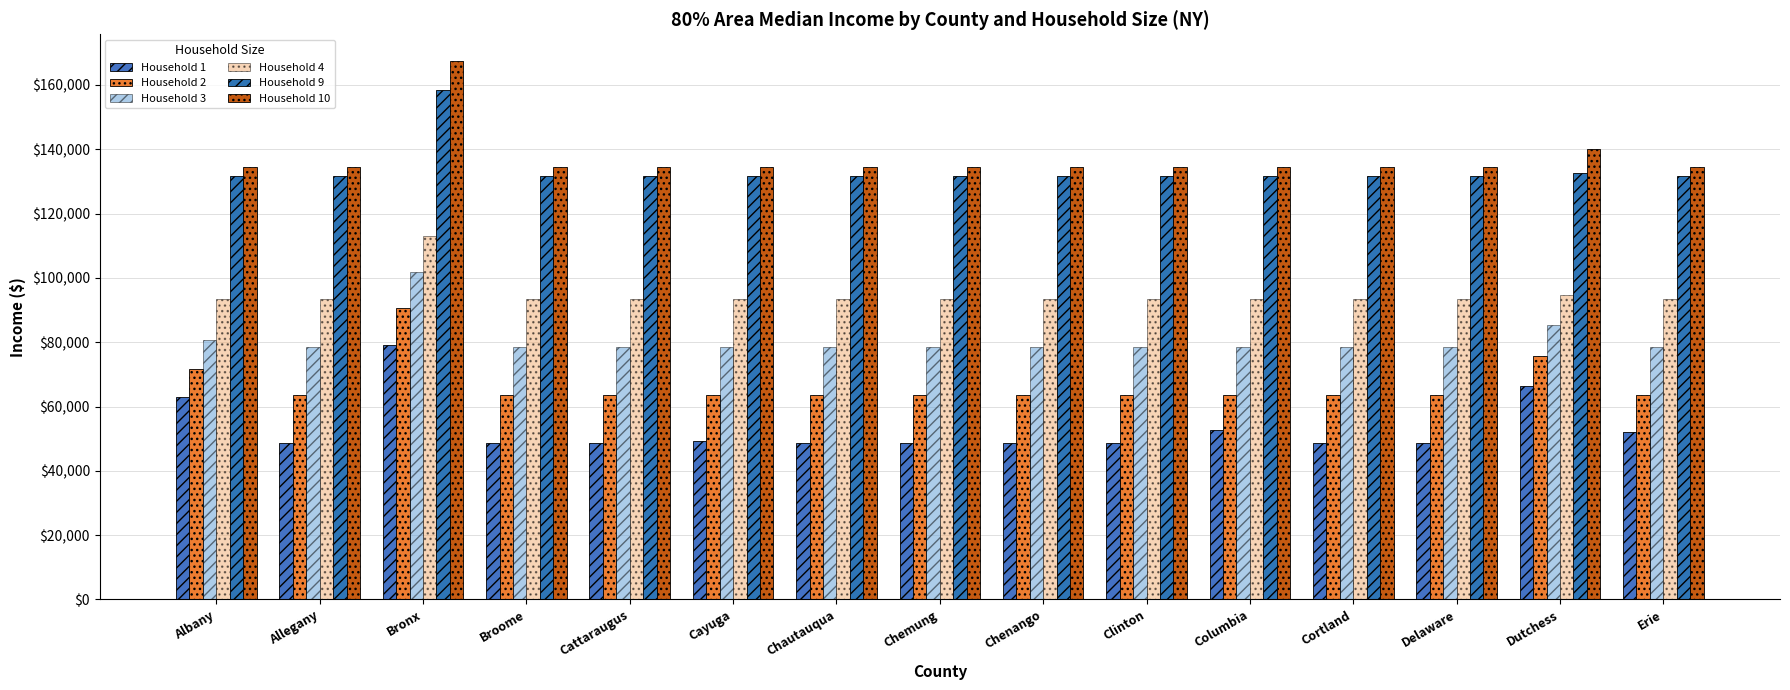

At which label does Household 3 reach its peak?

Bronx